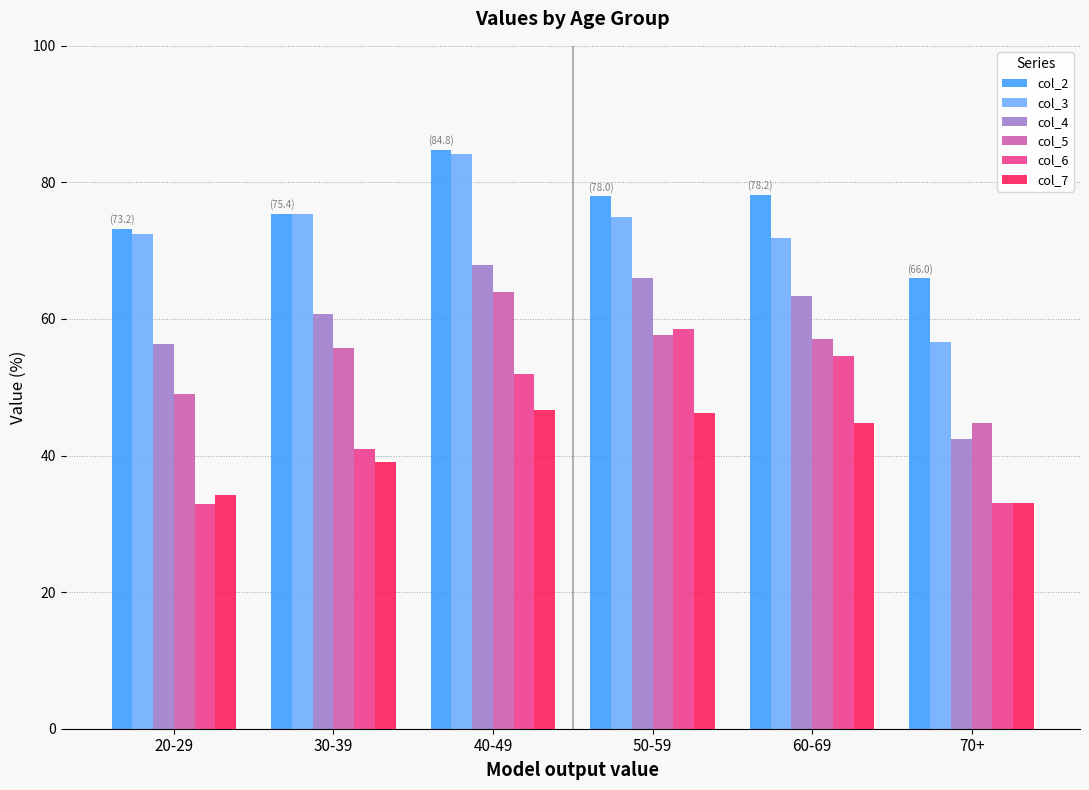

Which series changed the most between 20-29 and 70+?

col_3